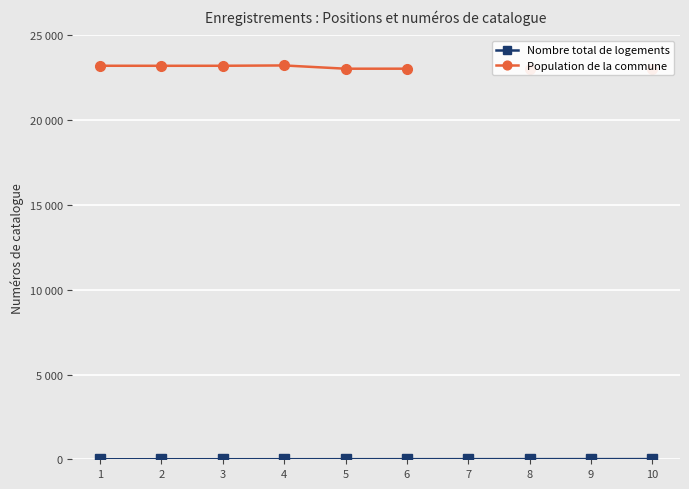

Rank the categories by Population de la commune value from lowest to highest.

5, 6, 10, 8, 2, 3, 1, 4, 7, 9